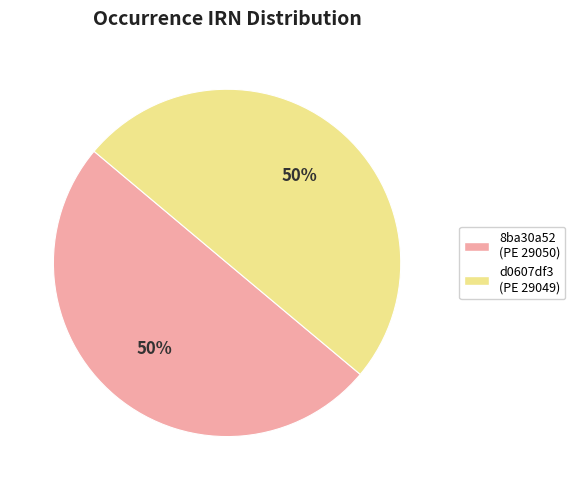

To the nearest percent, what is the average slice percentage?

50%